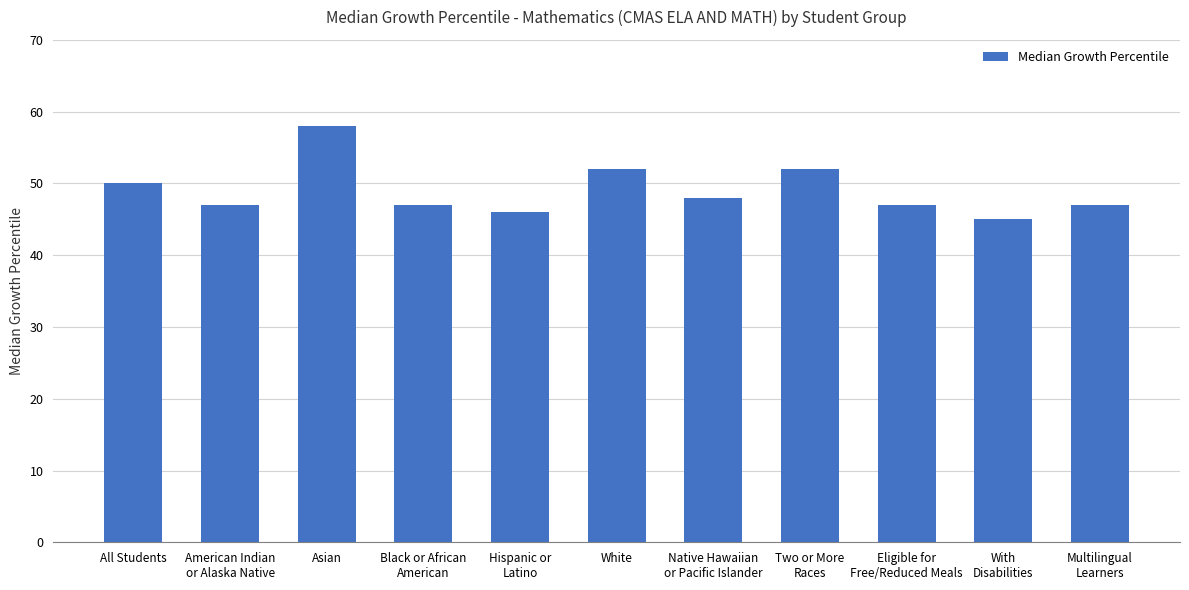

What is the difference between the values at Two or More
Races and Native Hawaiian
or Pacific Islander?

4